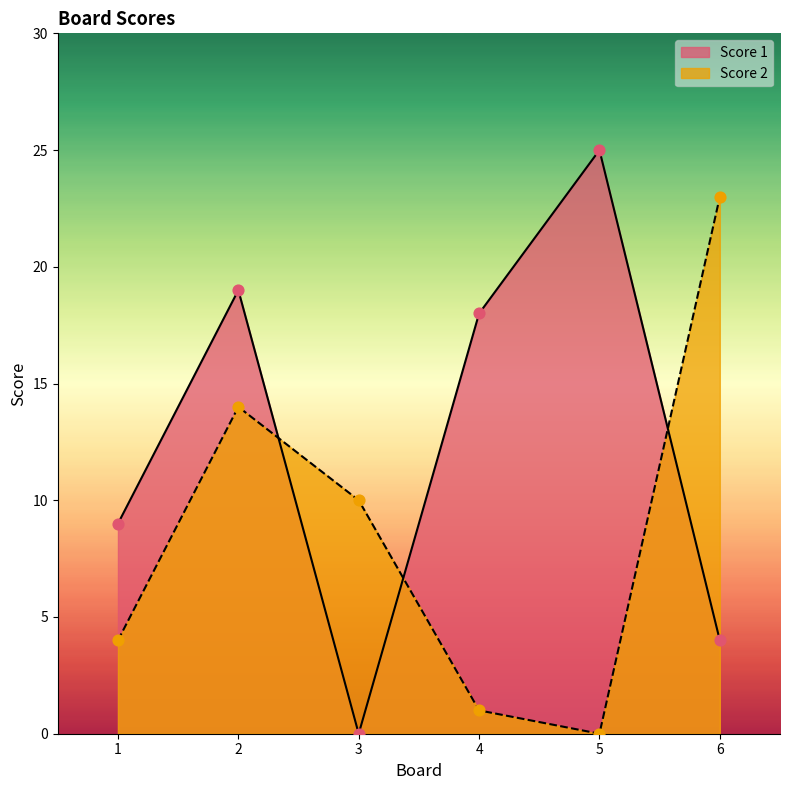

At which category is the sum across all series the highest?

2